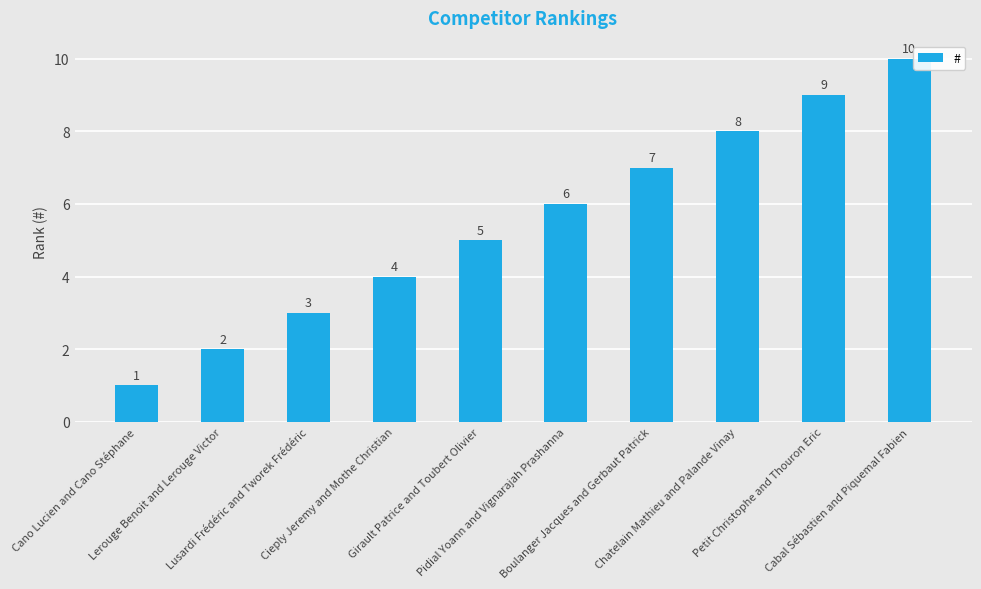

What is the sum of the values at Girault Patrice and Toubert Olivier and Lusardi Frédéric and Tworek Frédéric?

8